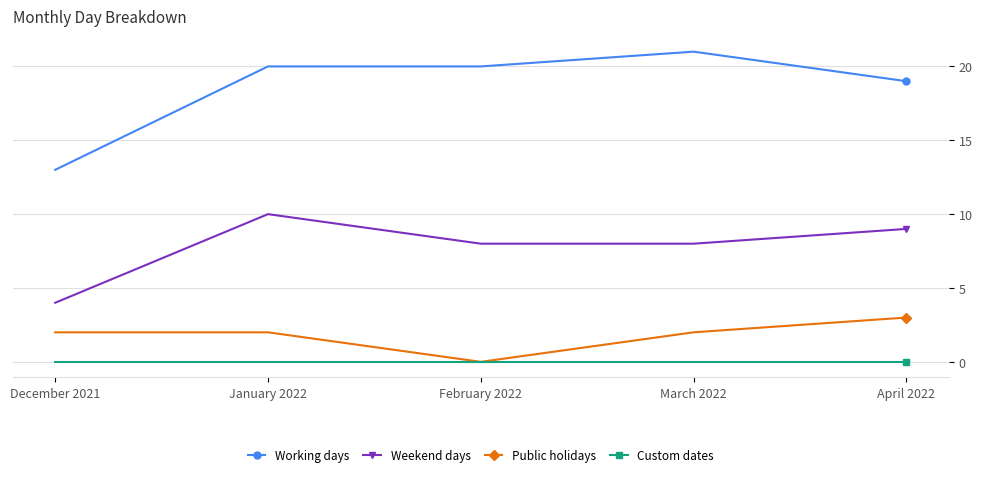

Reading right to left, what are all the values shown in this chart?

Working days: 19	21	20	20	13
Weekend days: 9	8	8	10	4
Public holidays: 3	2	0	2	2
Custom dates: 0	0	0	0	0